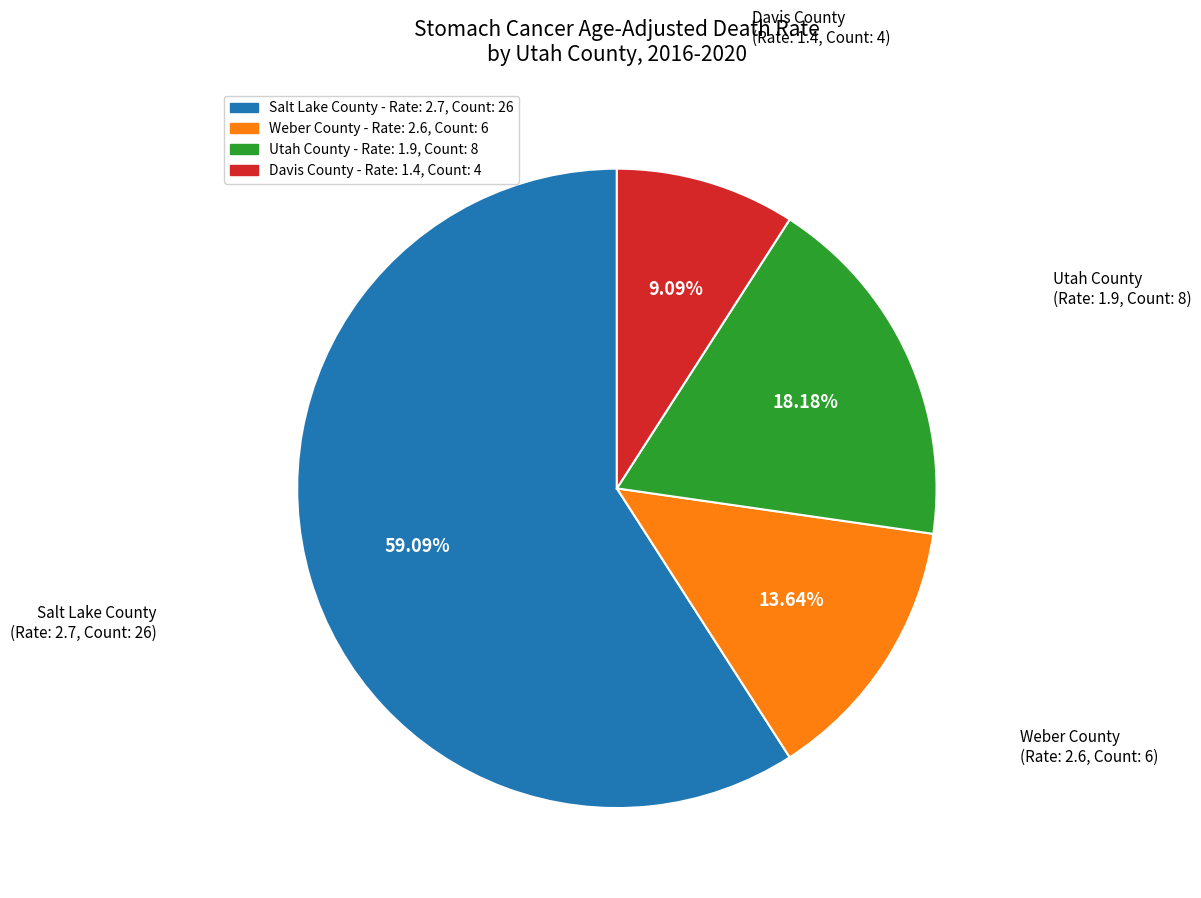

Do Weber County and Davis County together represent more than half of the pie?

No